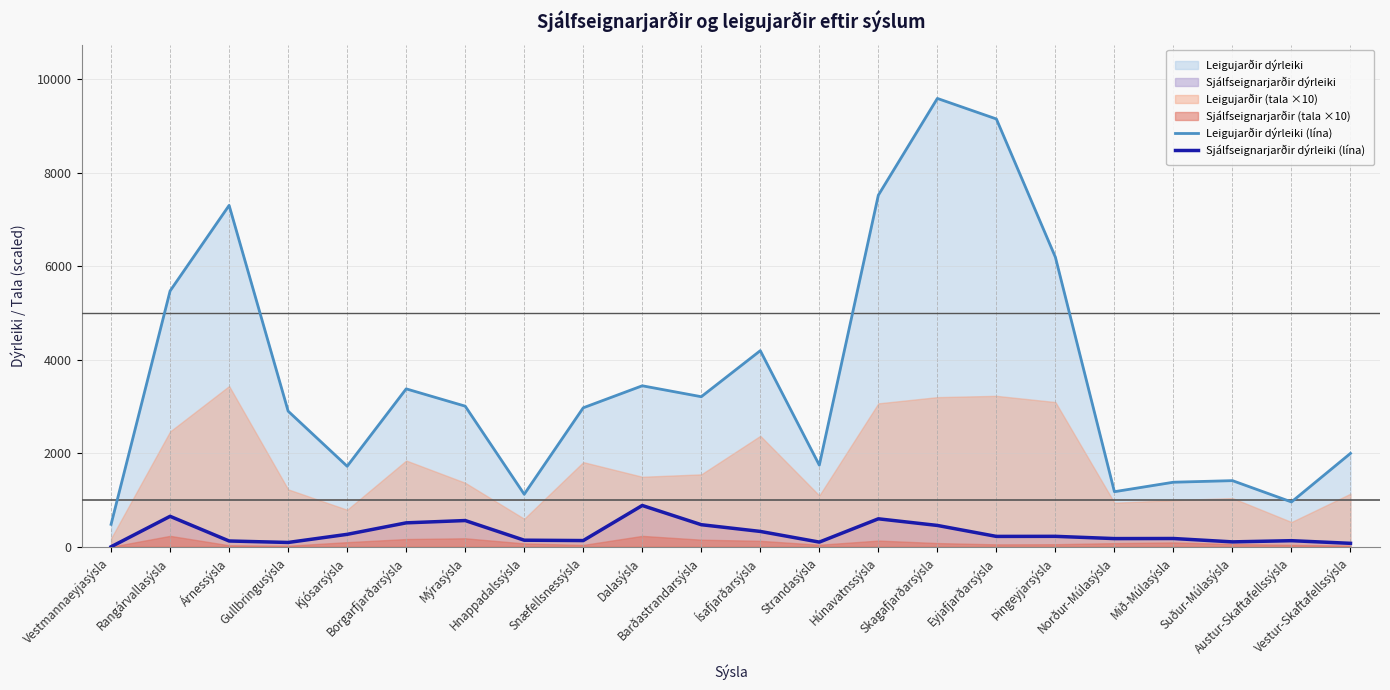

Which has a higher value, Vestur-Skaftafellssýsla or Rangárvallasýsla?

Rangárvallasýsla